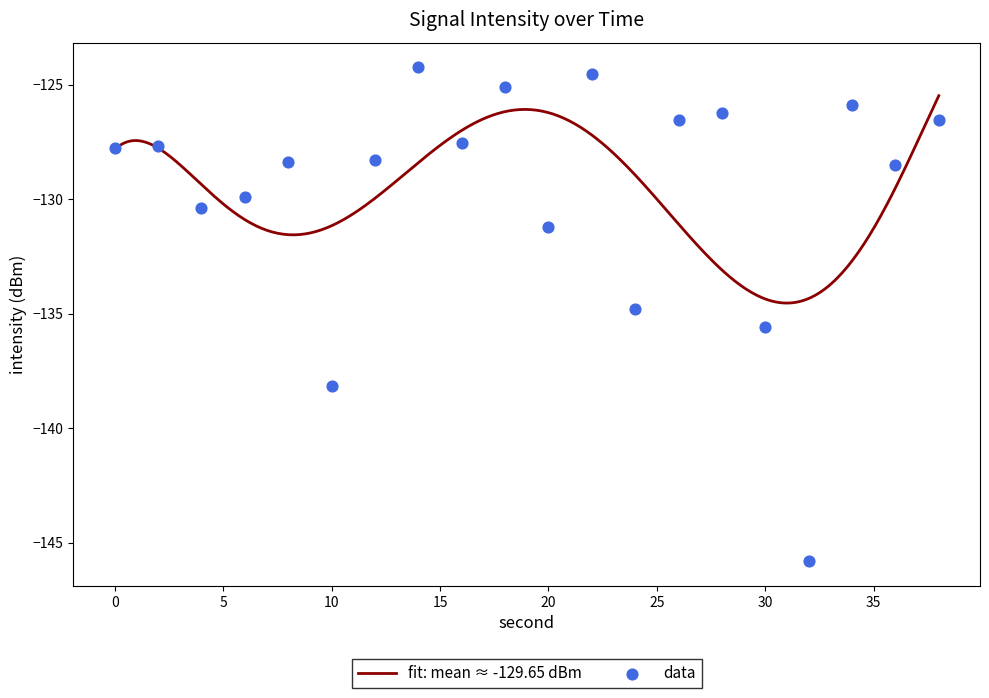

What is the change in value from 2 to 12?

-0.6